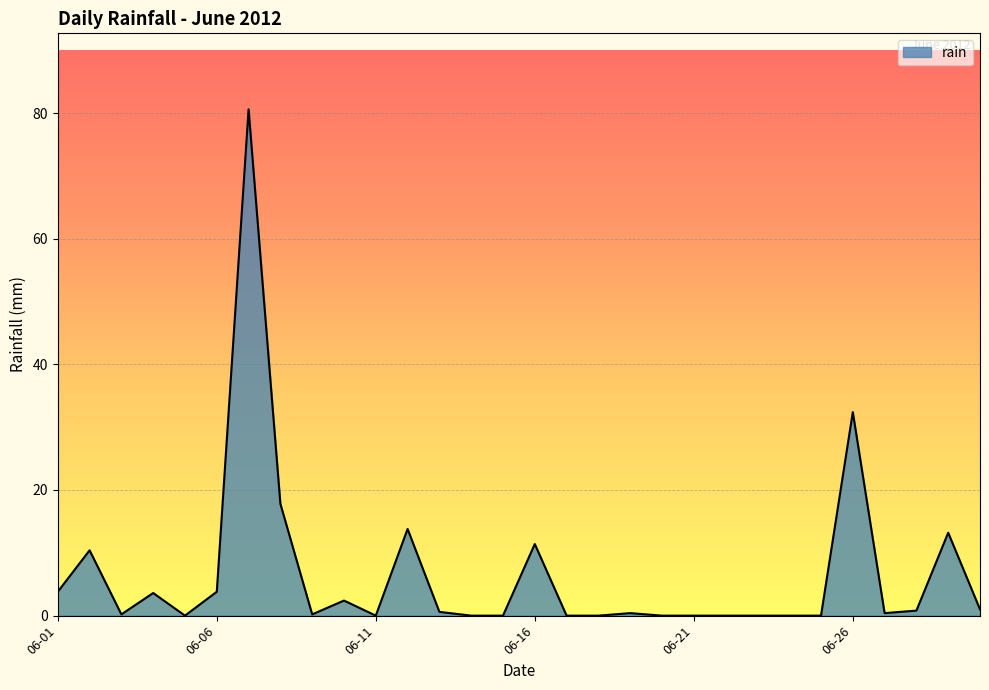

What is the difference between the maximum and minimum values?

80.6